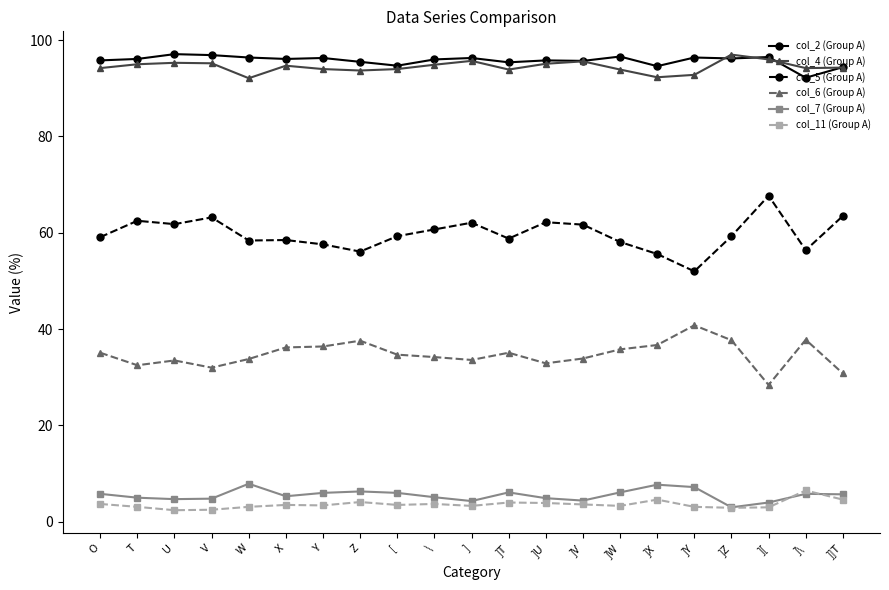

Count the number of categories in the chart.

21